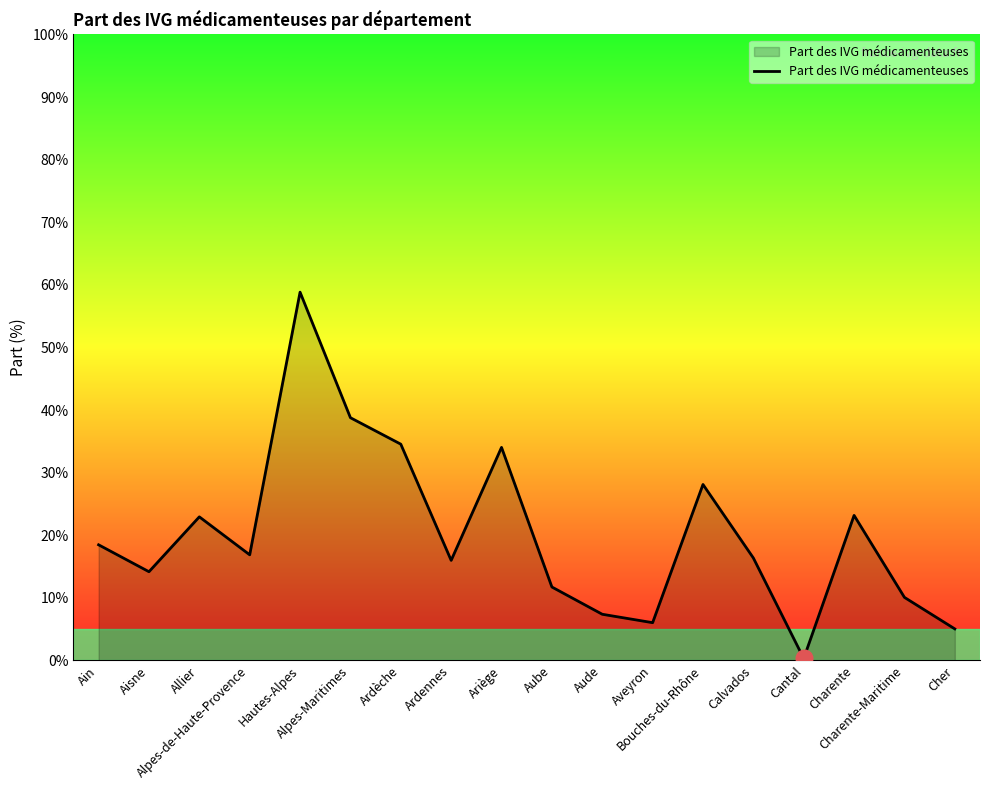

Which category has the highest value across all series?

Hautes-Alpes